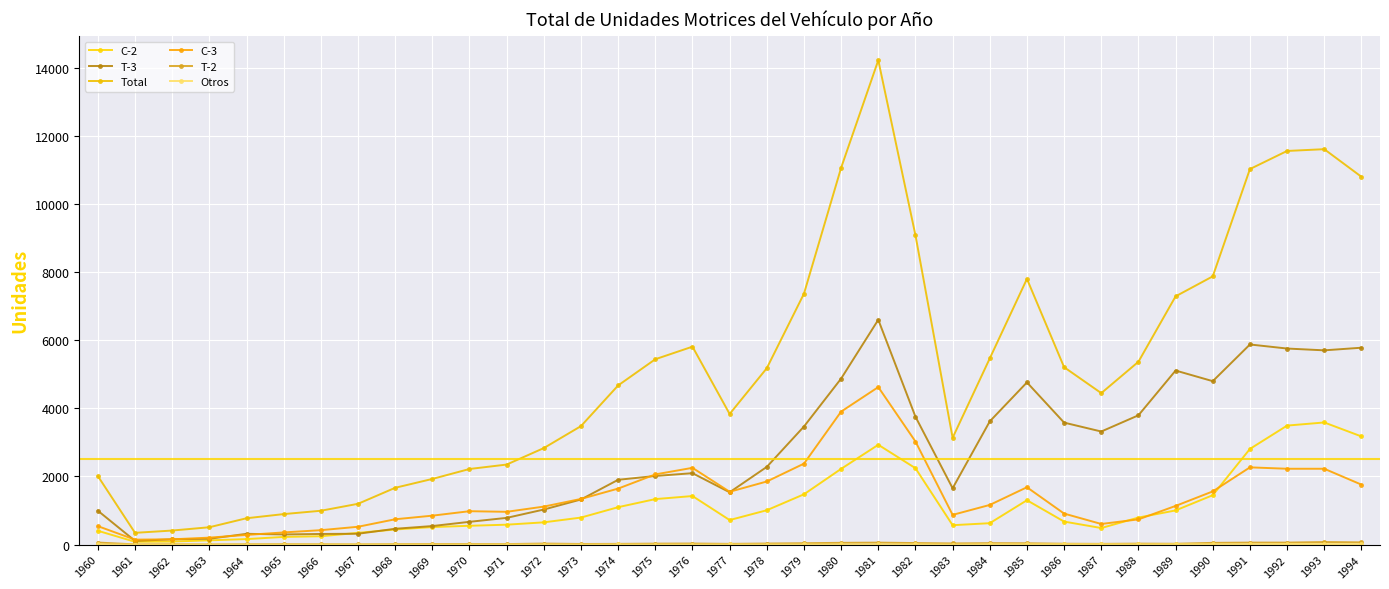

Which series has the largest total across all categories?

Total